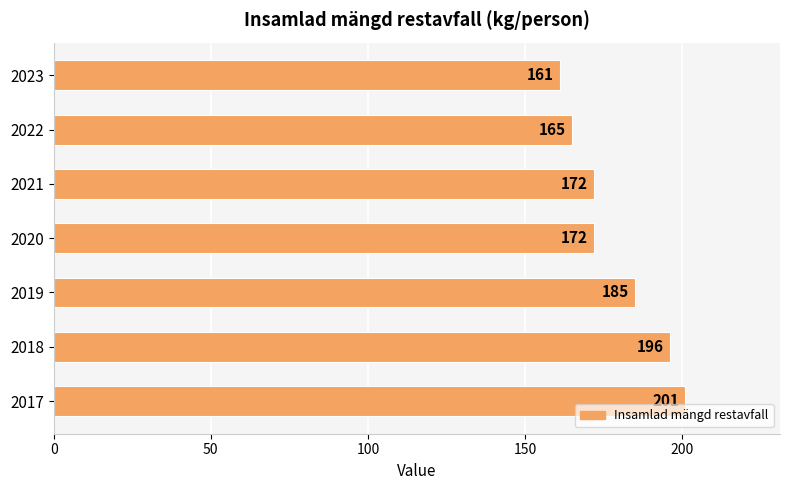

Reading bottom to top, what are all the values shown in this chart?

2017=201	2018=196	2019=185	2020=172	2021=172	2022=165	2023=161